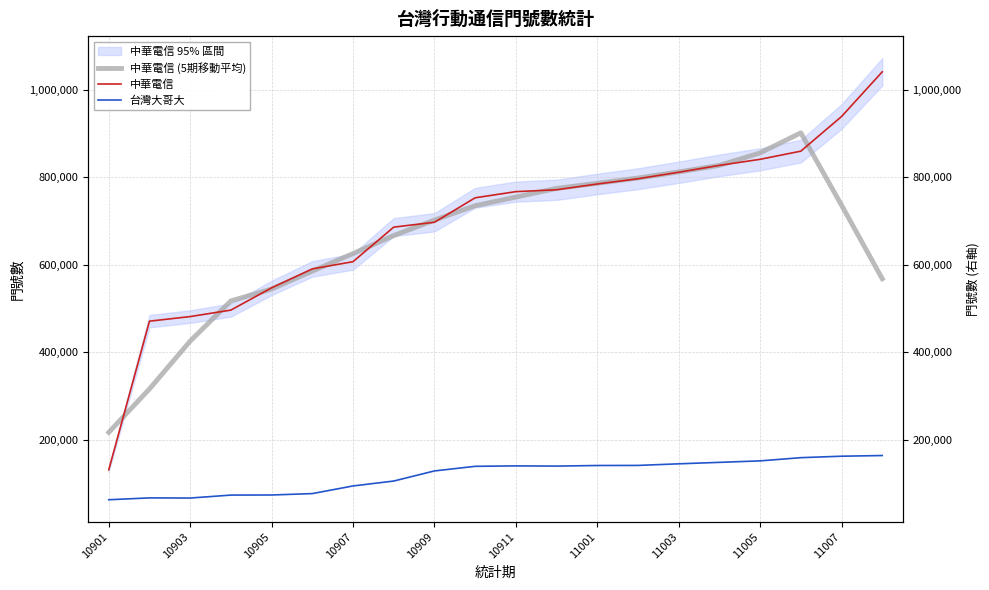

Rank the series by their maximum value, from lowest to highest.

台灣大哥大, 中華電信 (5期移動平均), 中華電信